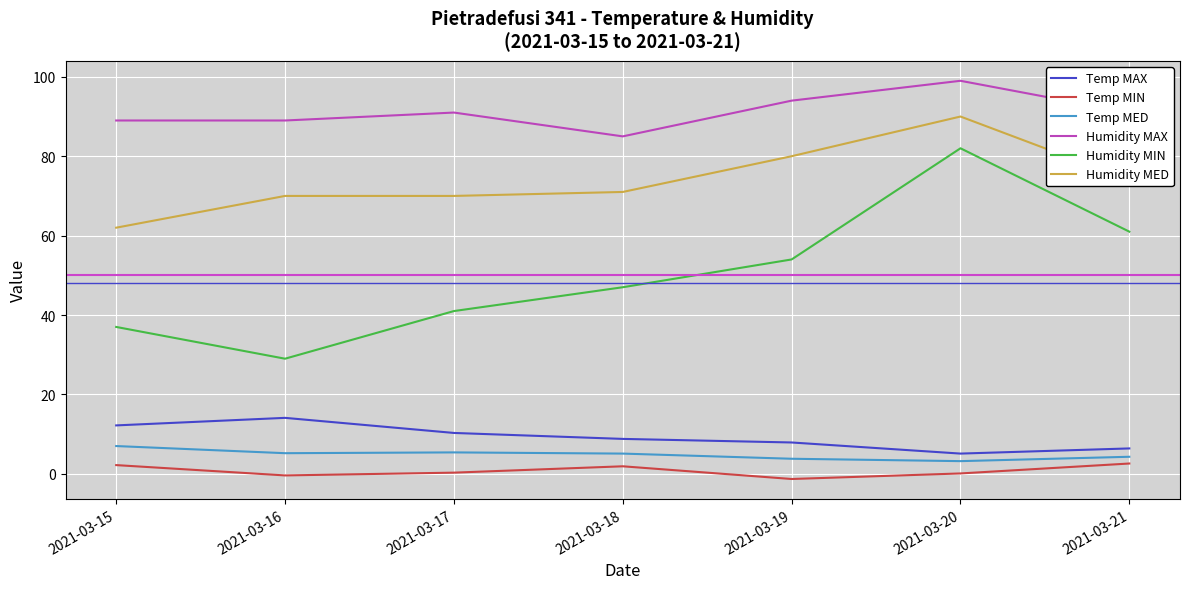

Rank the series by their maximum value, from lowest to highest.

Temp MIN, Temp MED, Temp MAX, Humidity MIN, Humidity MED, Humidity MAX